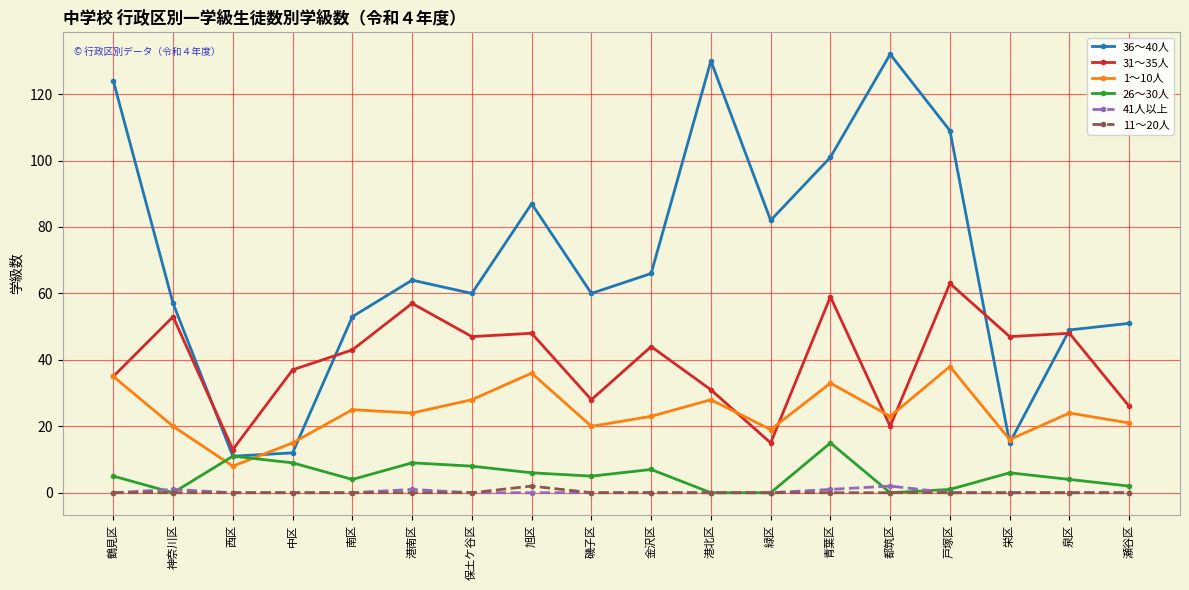

Which series ends up on top after the final intersection of 36～40人 and 1～10人?

36～40人